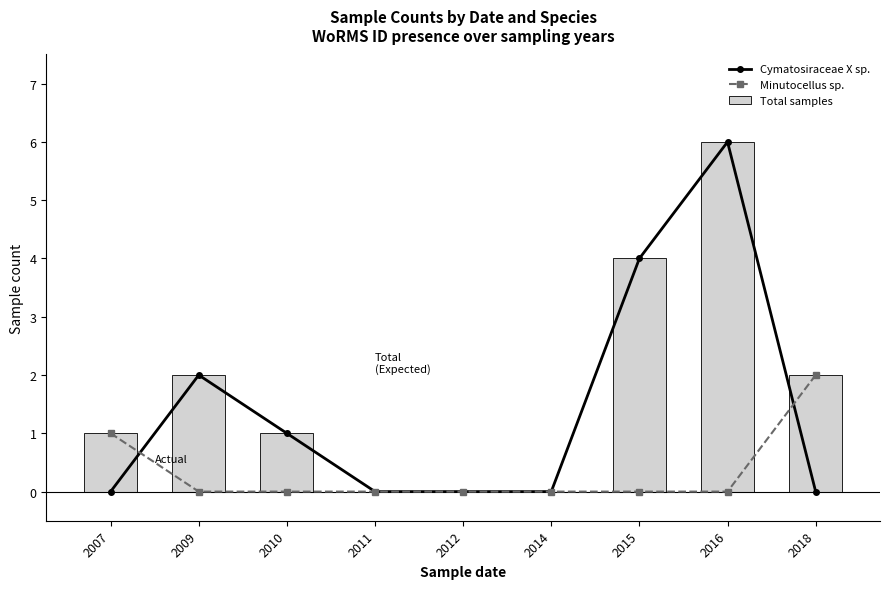

The value of Total samples at 2010 is 1. True or false?

False